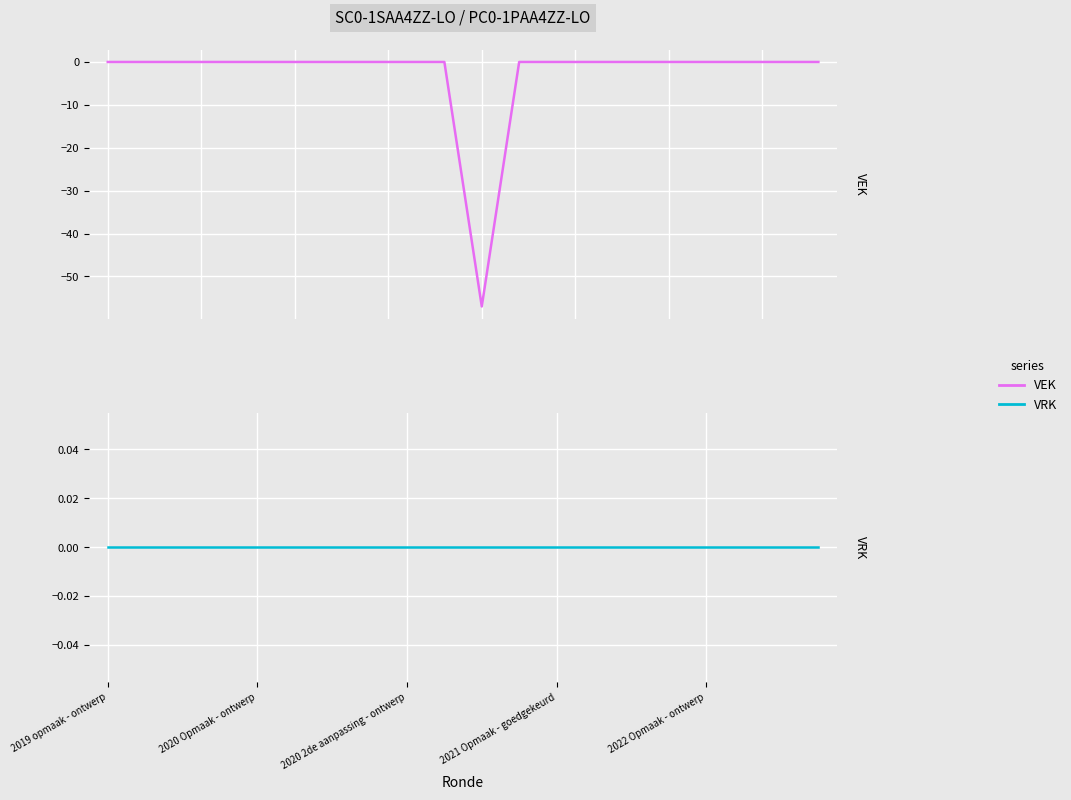

What is the difference between the second highest and minimum values in the VEK series?

57